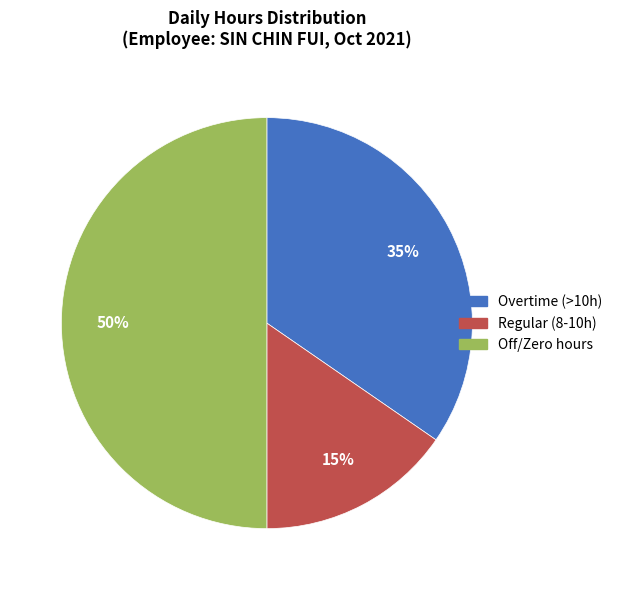

How many slices are in this pie chart?

3